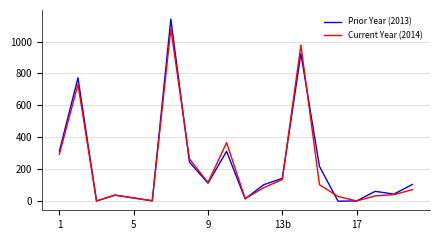

What is the maximum value shown in the chart?

1141.1